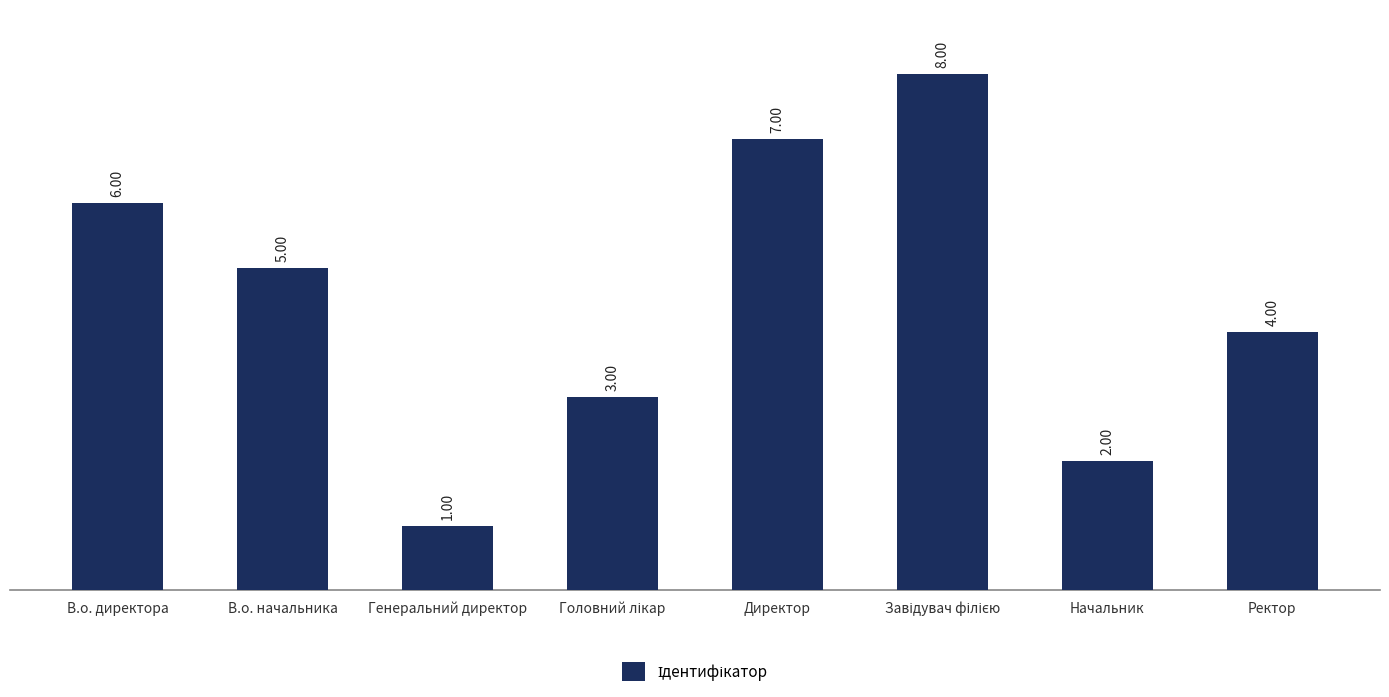

Reading left to right, transcribe all the data shown in this chart.

6	5	1	3	7	8	2	4